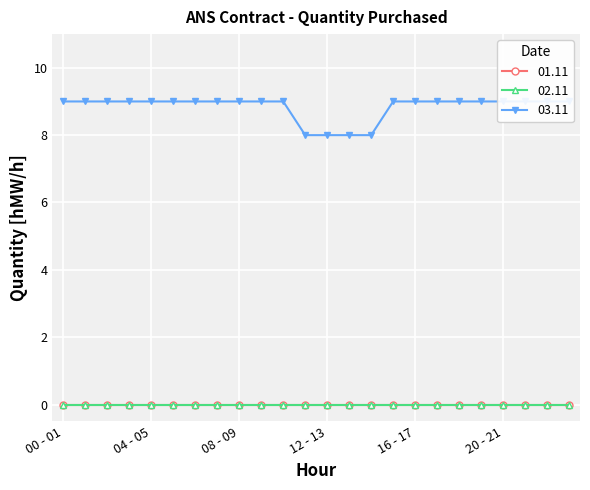

The 02.11 series shows 0 at 00 - 01. True or false?

True